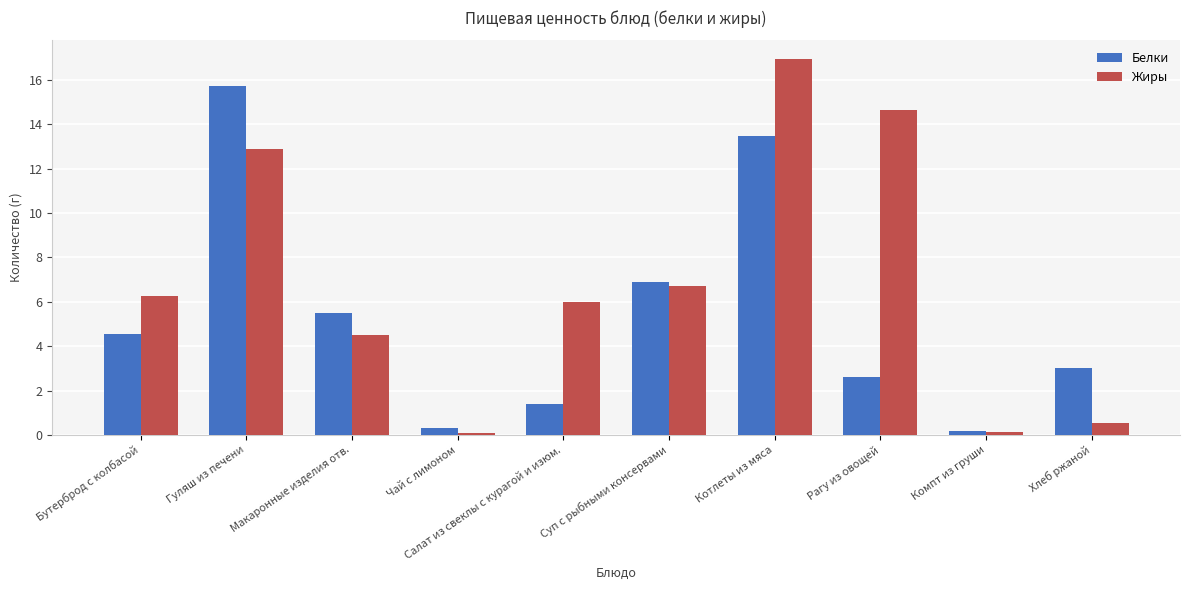

How many groups of bars are there?

10